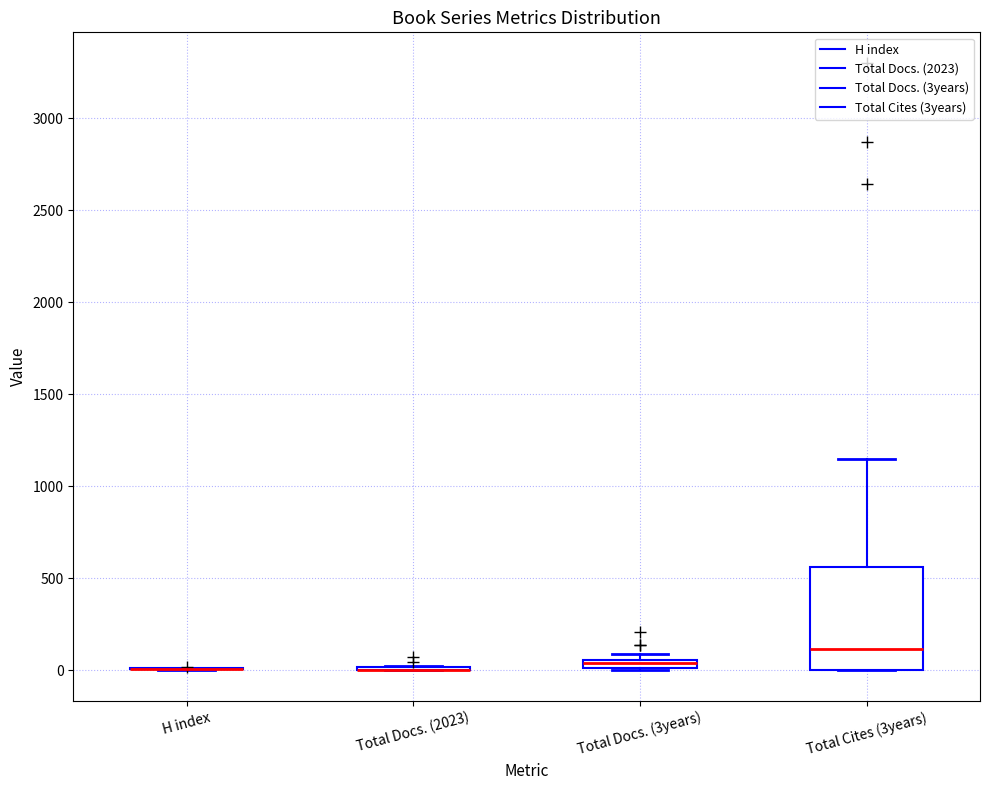

Comparing the boxes themselves (not the whiskers), which one is the tallest?

Total Cites (3years)